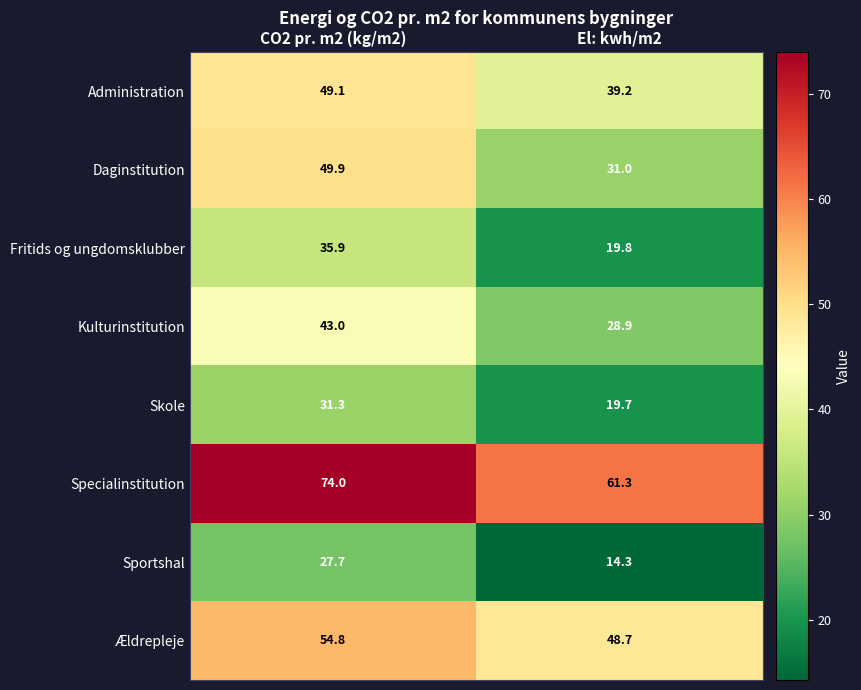

What is the greatest value displayed?

74.0